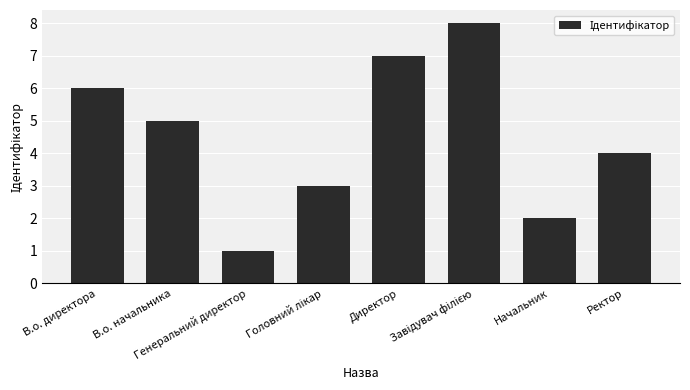

How many values are between 3 and 7?

5